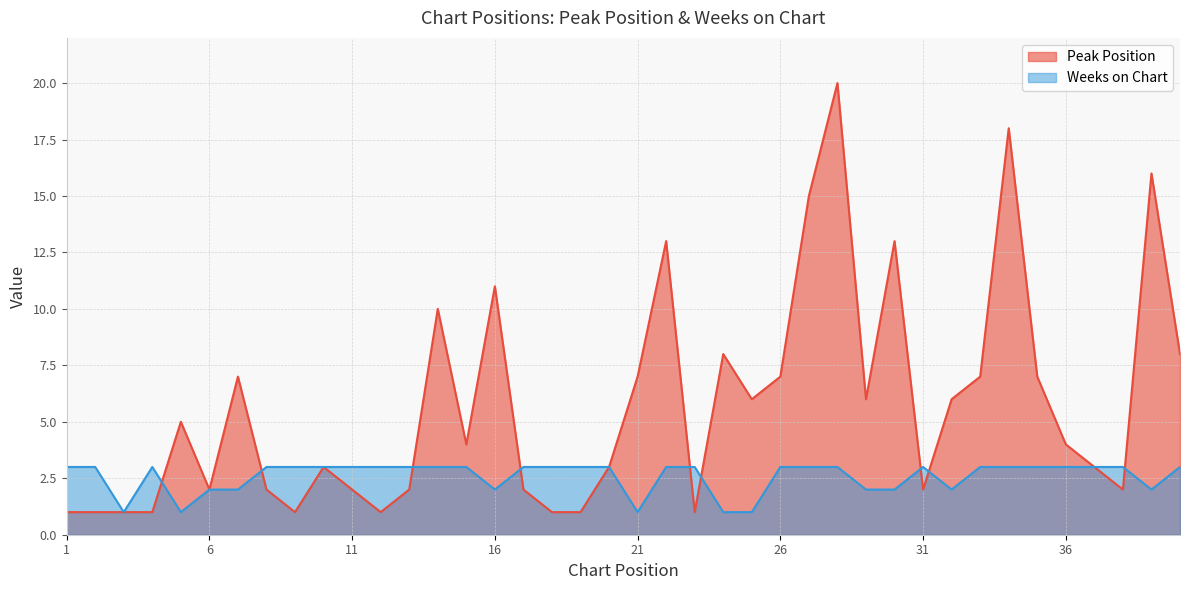

Which series has the largest range (max minus min)?

Peak Position